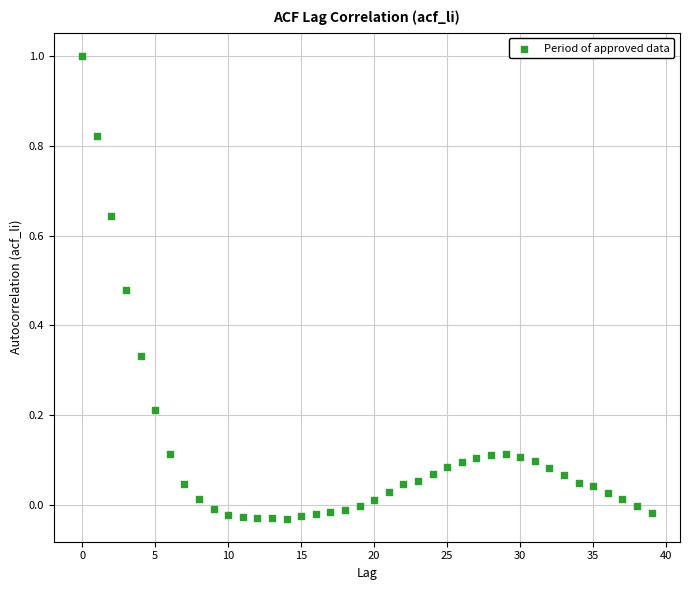

What is the range of Y values (max minus min)?

1.0